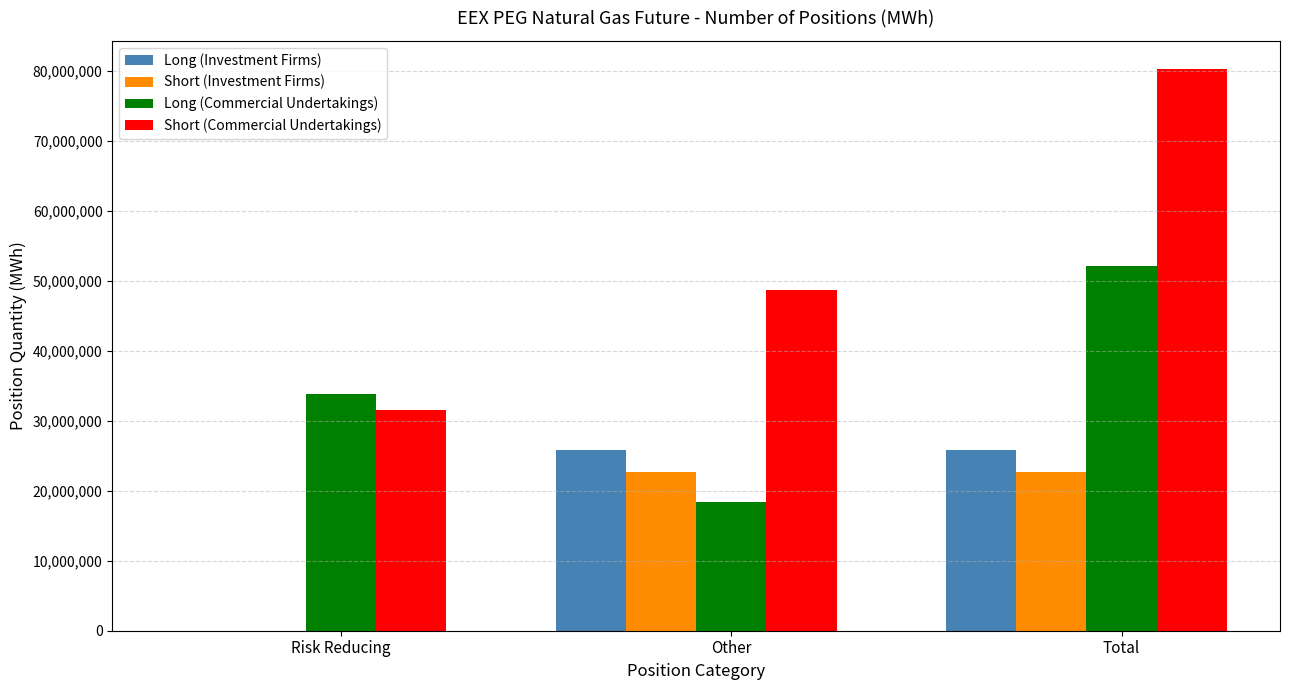

Reading right to left, what are all the values shown in this chart?

Long (Investment Firms): 25775078	25775078	0
Short (Investment Firms): 22654836	22654836	0
Long (Commercial Undertakings): 52172930	18388178	33784752
Short (Commercial Undertakings): 80315568	48758334	31557234